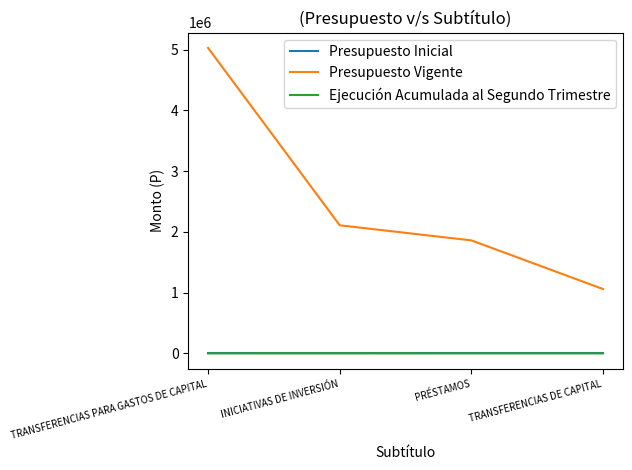

Does the chart have visible grid lines?

No